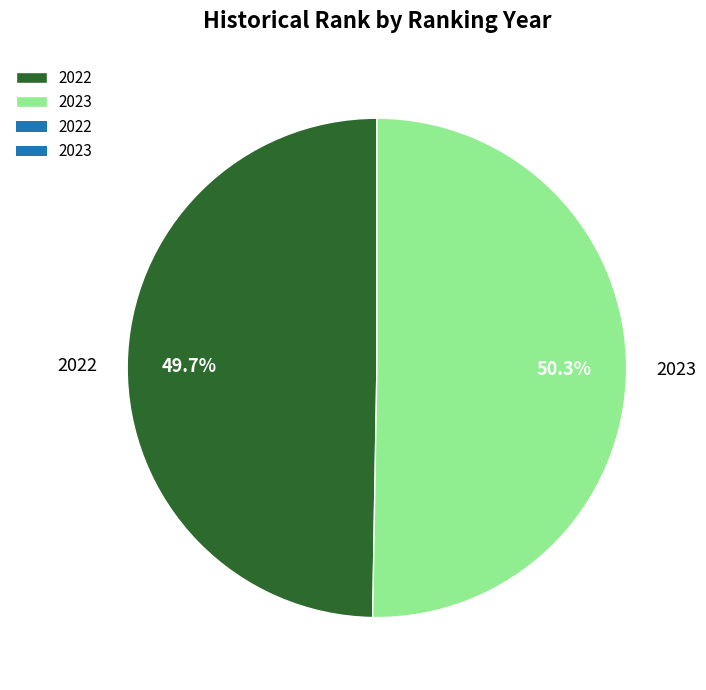

To the nearest percent, what is the combined percentage of 2022 and 2023?

100%